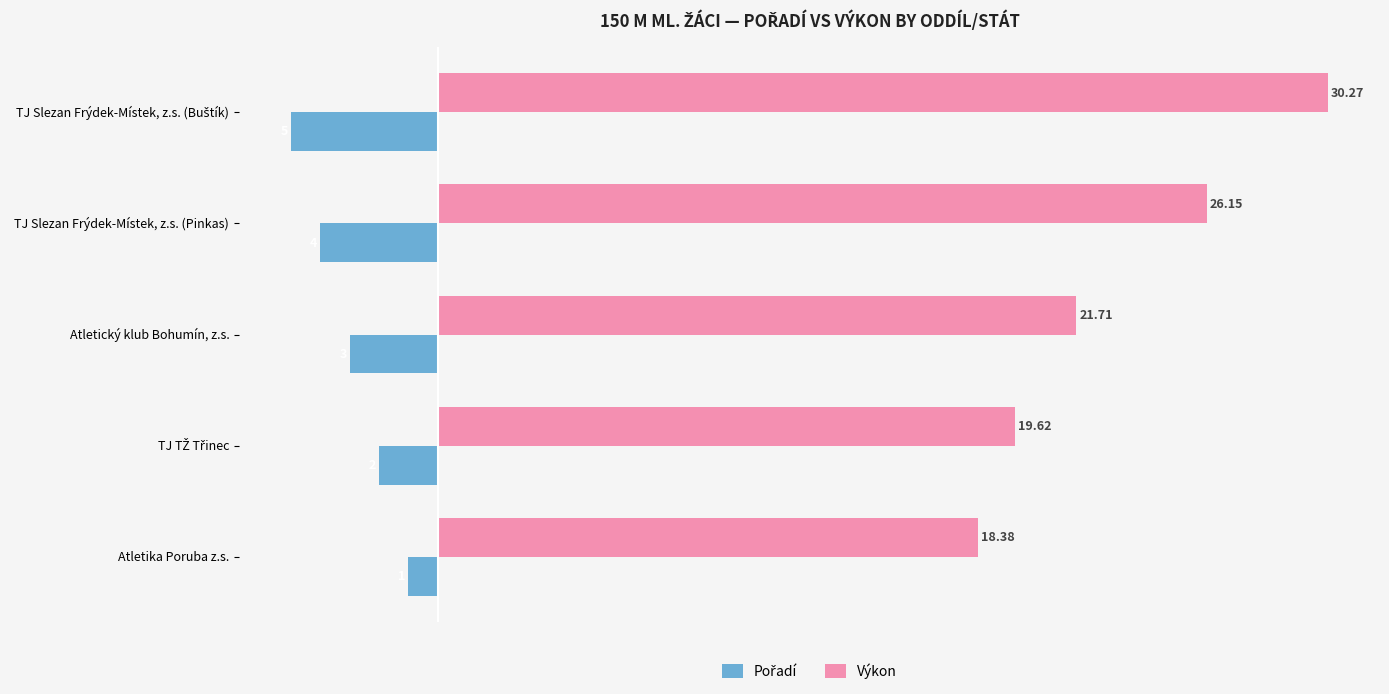

What is the average value of the Výkon series?

23.2